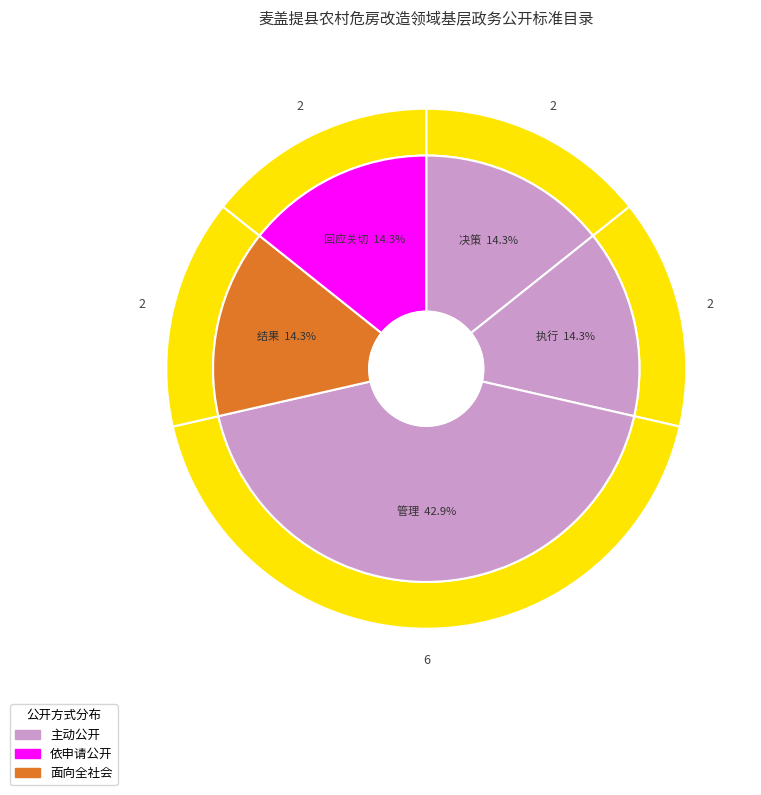

To the nearest percent, what portion does 决策 represent?

14%